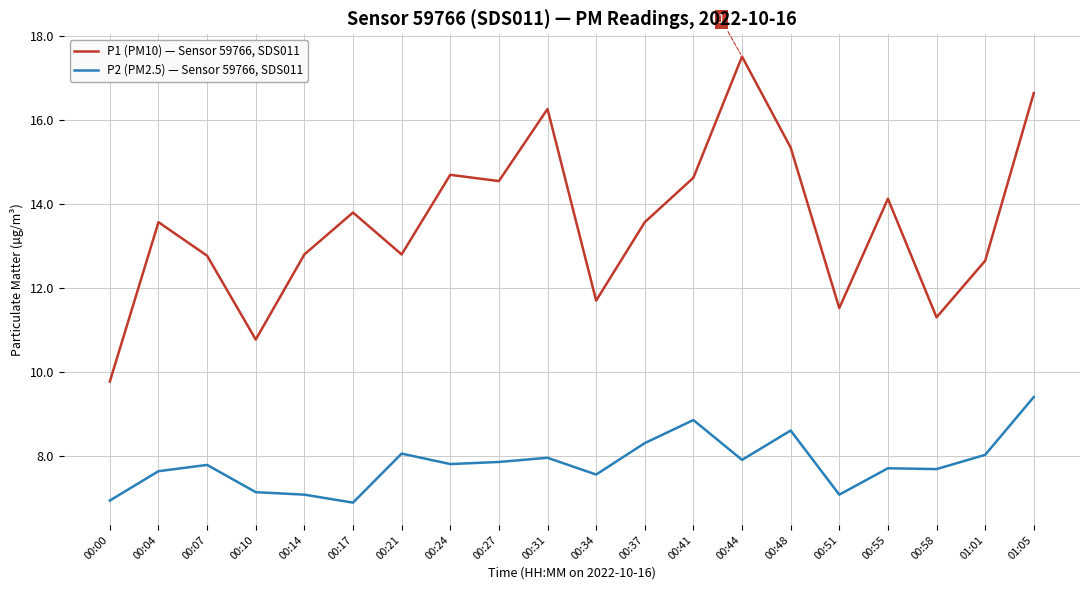

Count the number of categories in the chart.

20